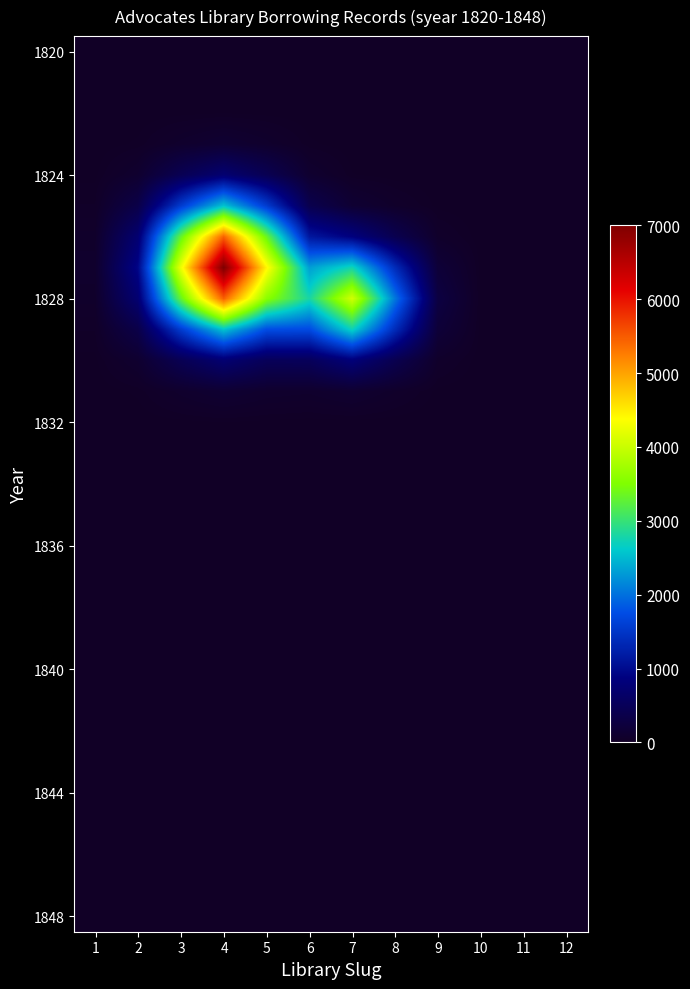

What is the total value across all series at 1?

275.7